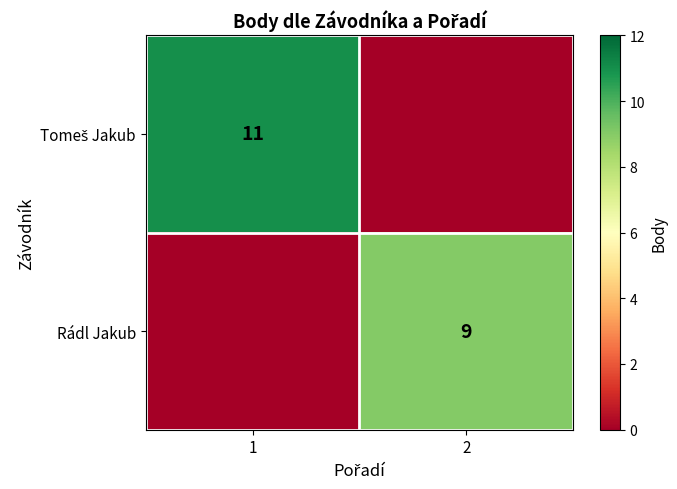

What is the average value of the Tomeš Jakub series?

6